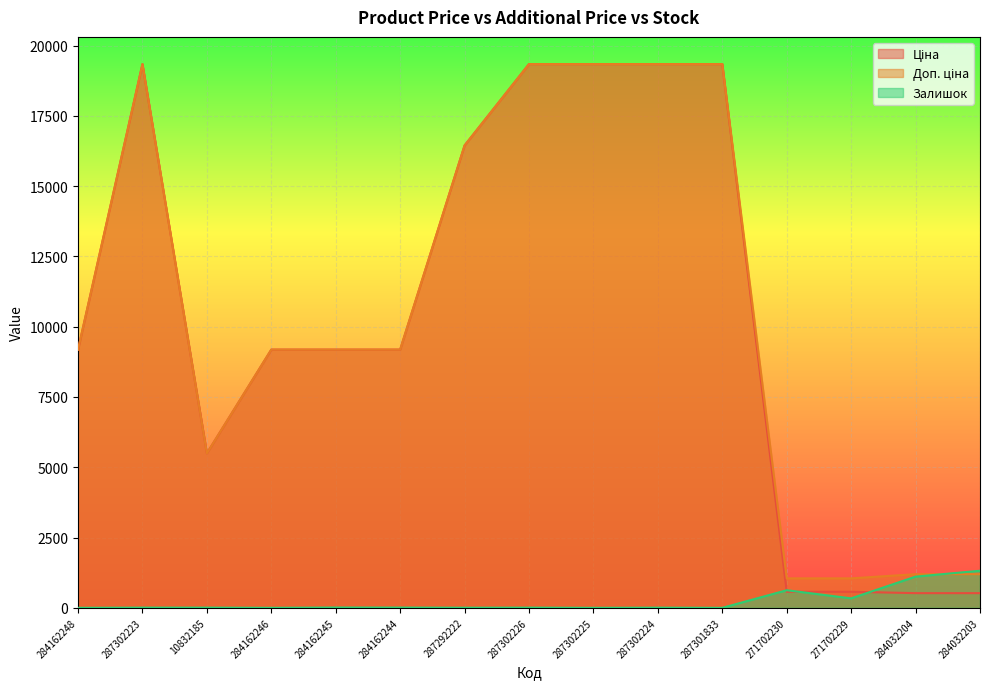

True or false: Доп. ціна has more than 2 interior local peaks.

False